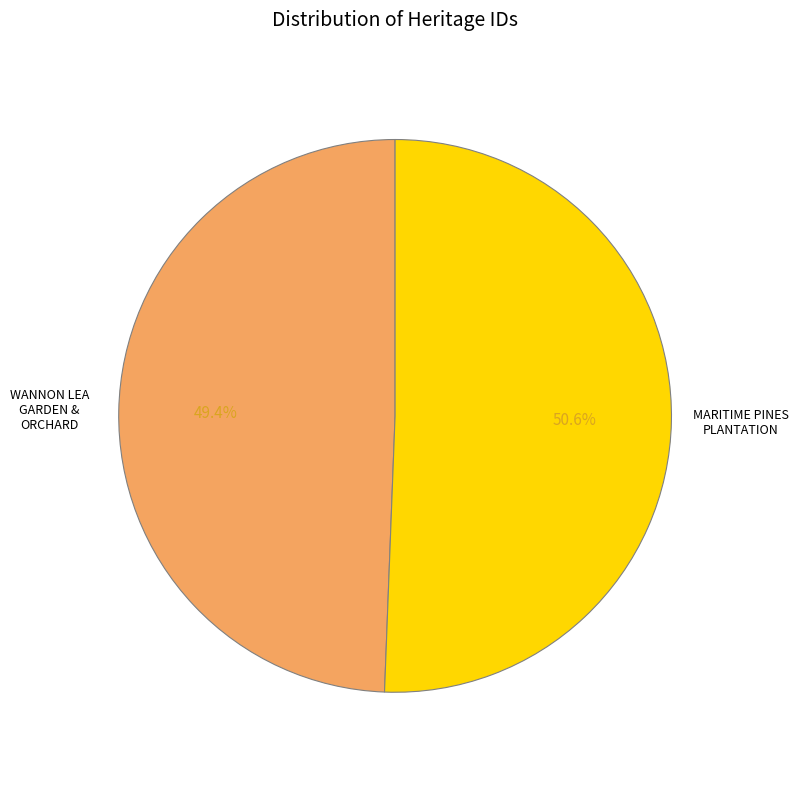

Which category has the smallest portion of the pie?

WANNON LEA GARDEN & ORCHARD